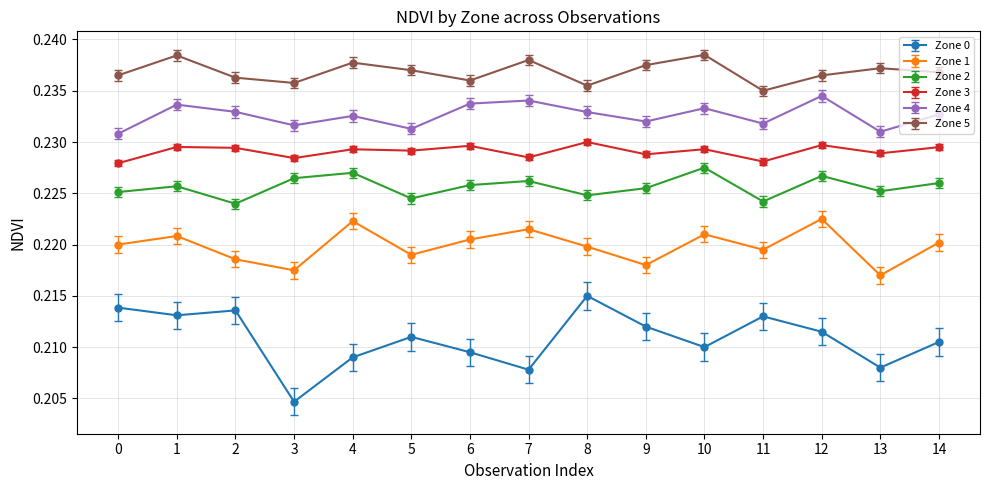

Which series has the widest spread of values?

Zone 0